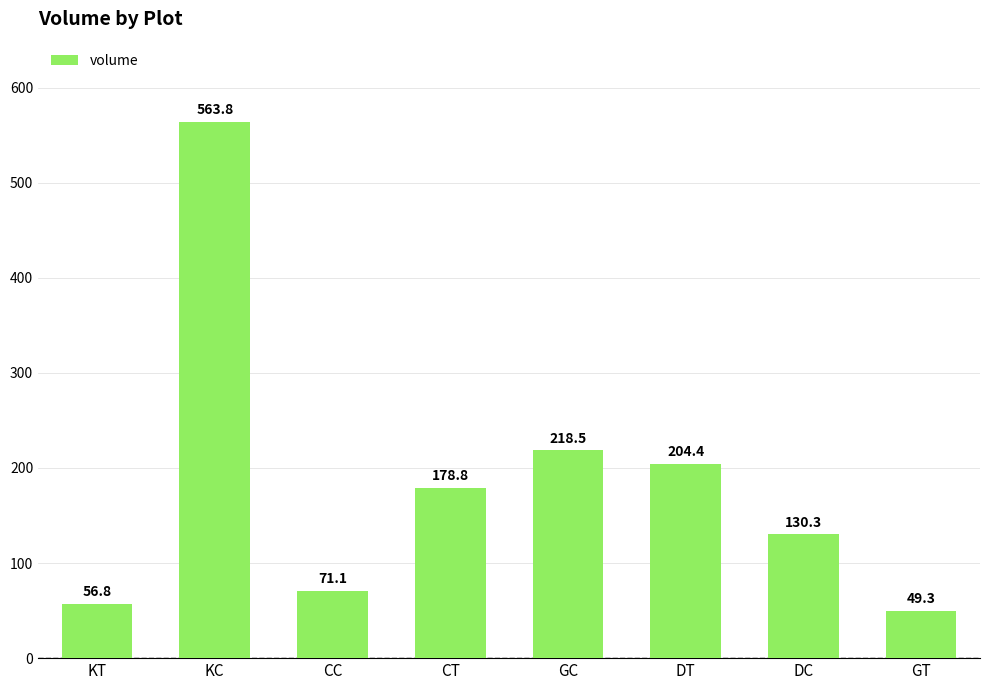

What is the label of the 4th bar from the left?

CT